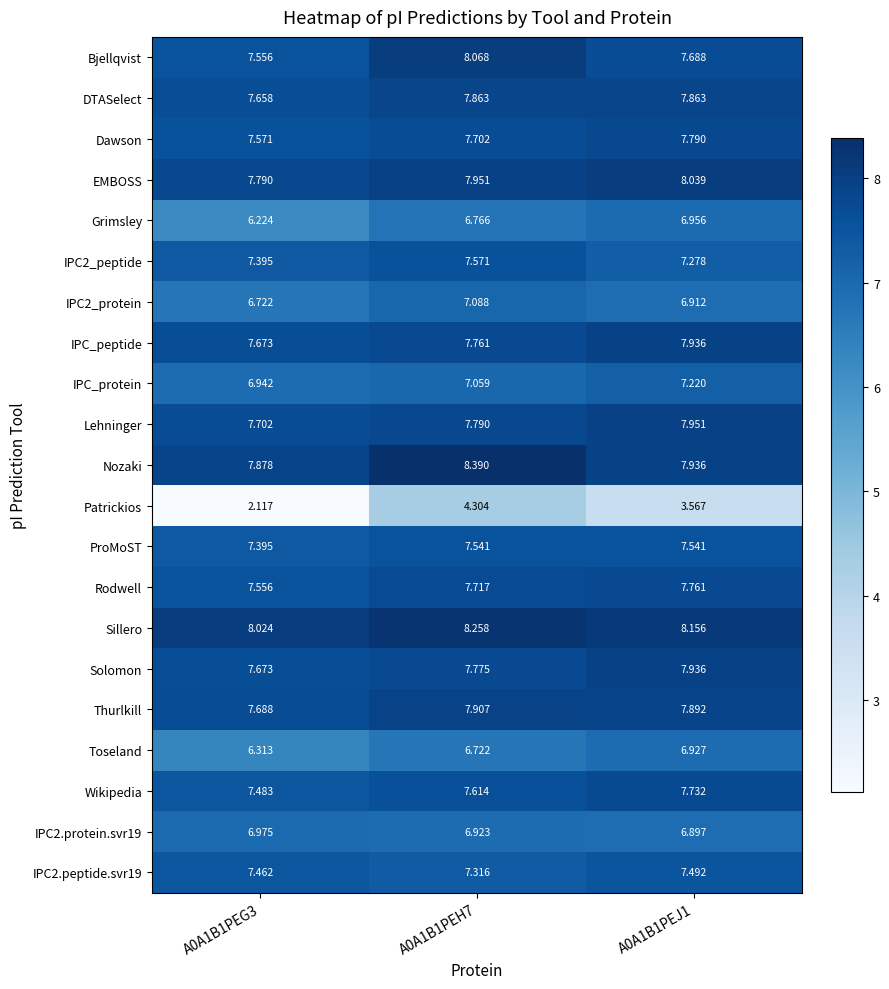

Between A0A1B1PEG3 and A0A1B1PEH7, which series saw the biggest shift?

Patrickios